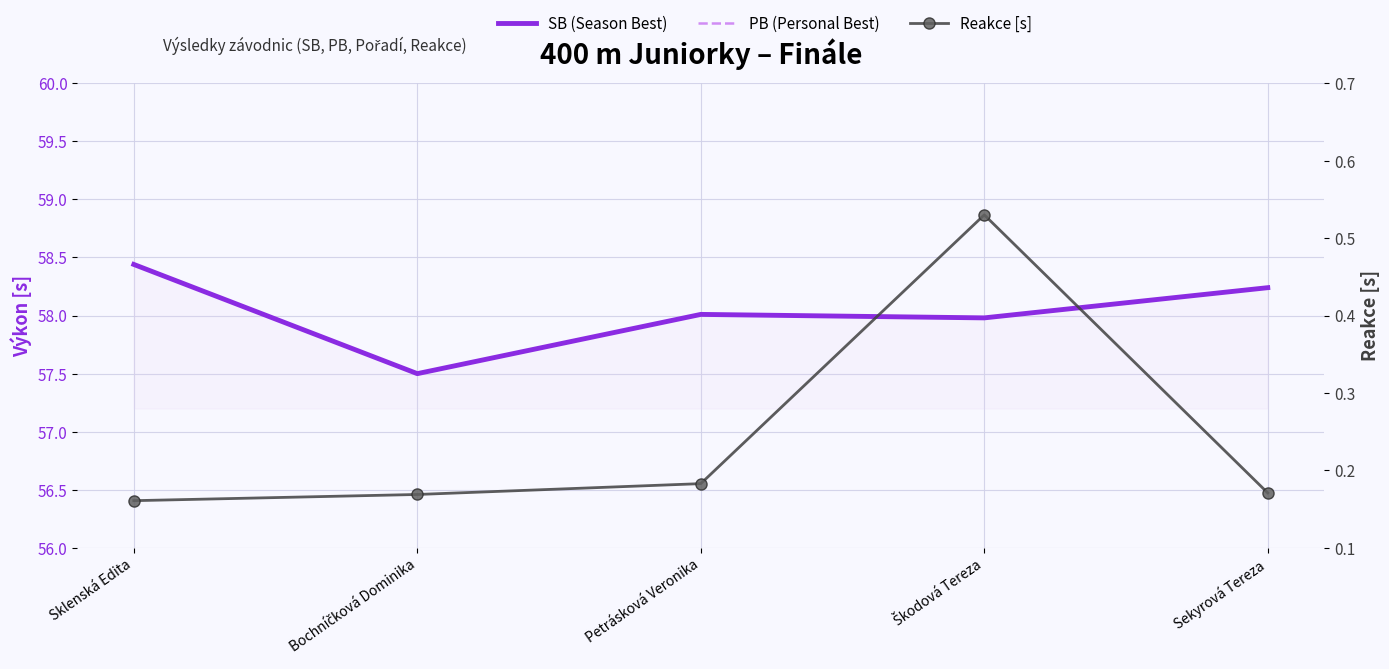

Which series has the largest range (max minus min)?

SB (Season Best)